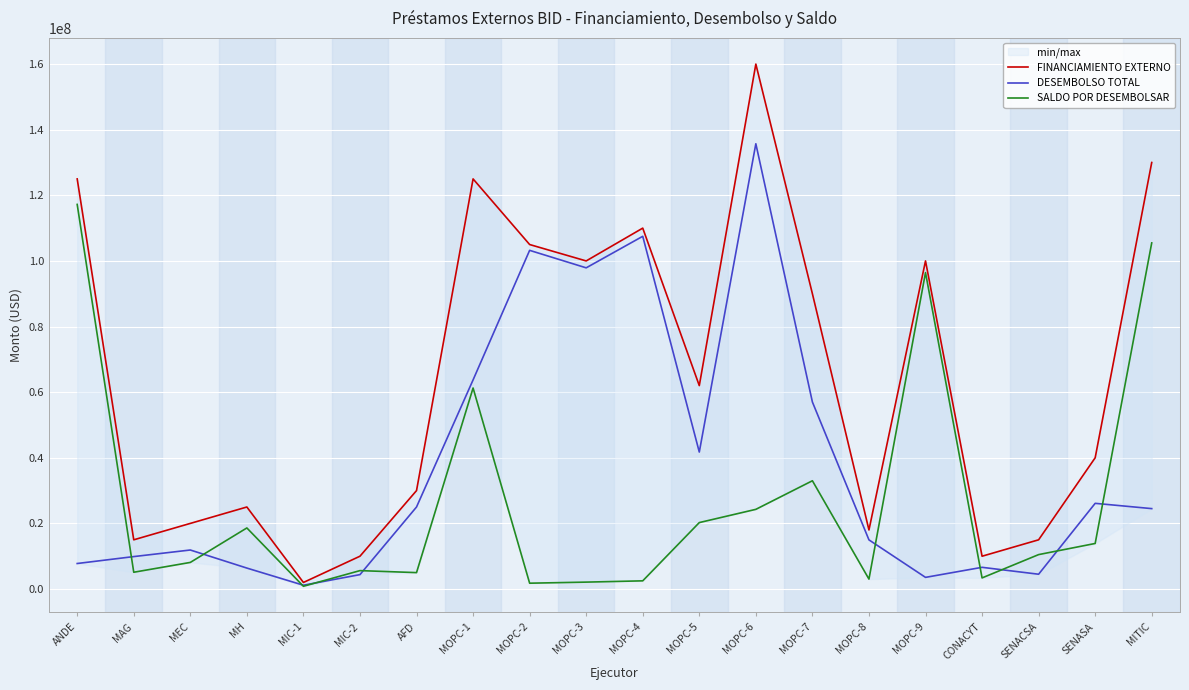

True or false: SALDO POR DESEMBOLSAR and FINANCIAMIENTO EXTERNO intersect in this chart.

False